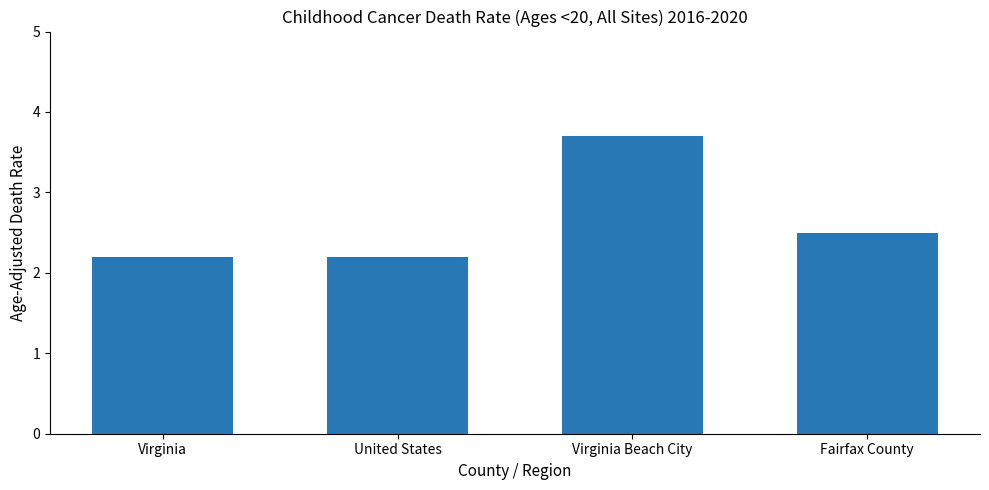

What is the maximum value shown in the chart?

3.7